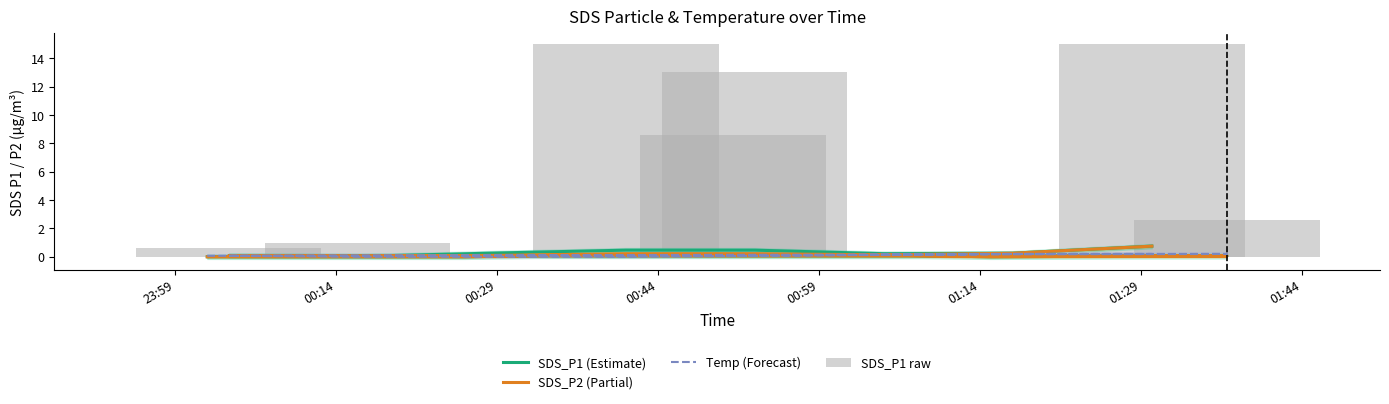

The value of SDS_P1 (Estimate) at 01:29 is 0.4. True or false?

False